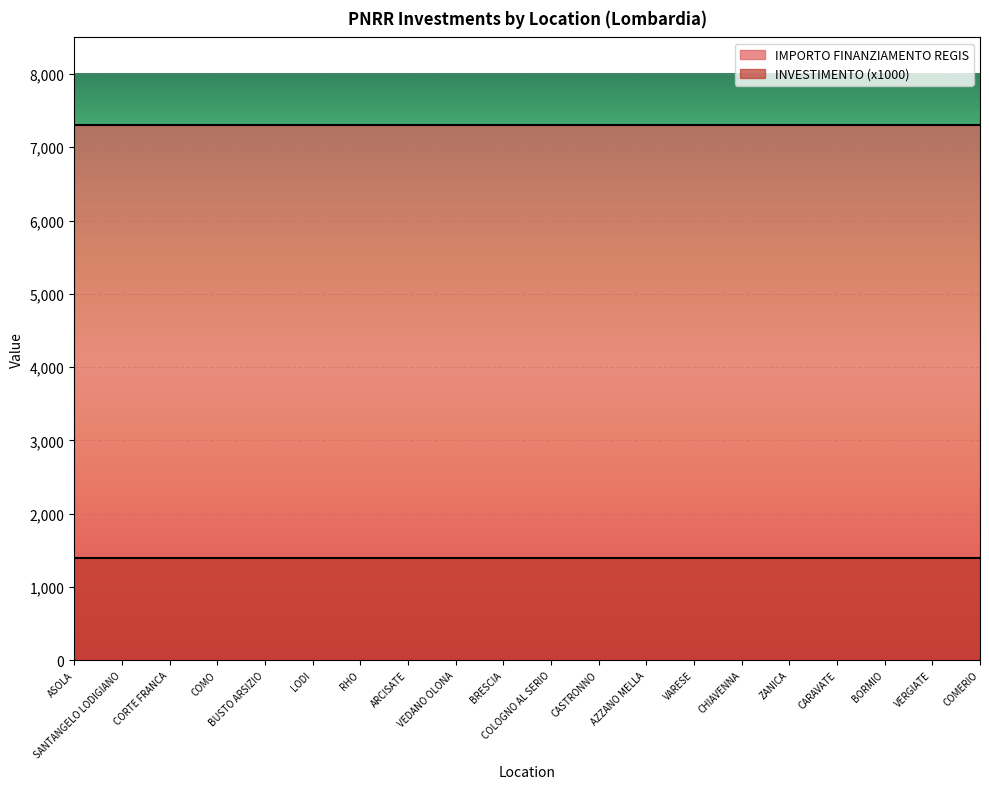

Which category has the lowest value in the INVESTIMENTO series?

ASOLA